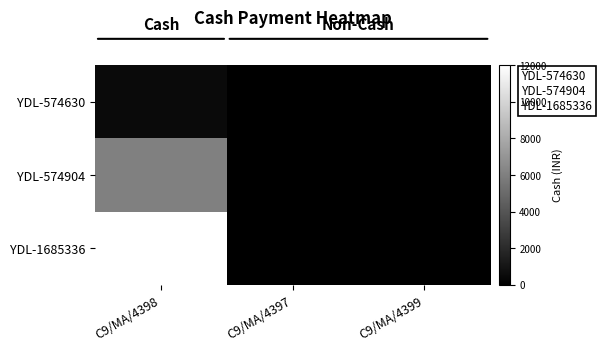

At C9/MA/4398, list the series in order from smallest to largest.

YDL-574630, YDL-574904, YDL-1685336